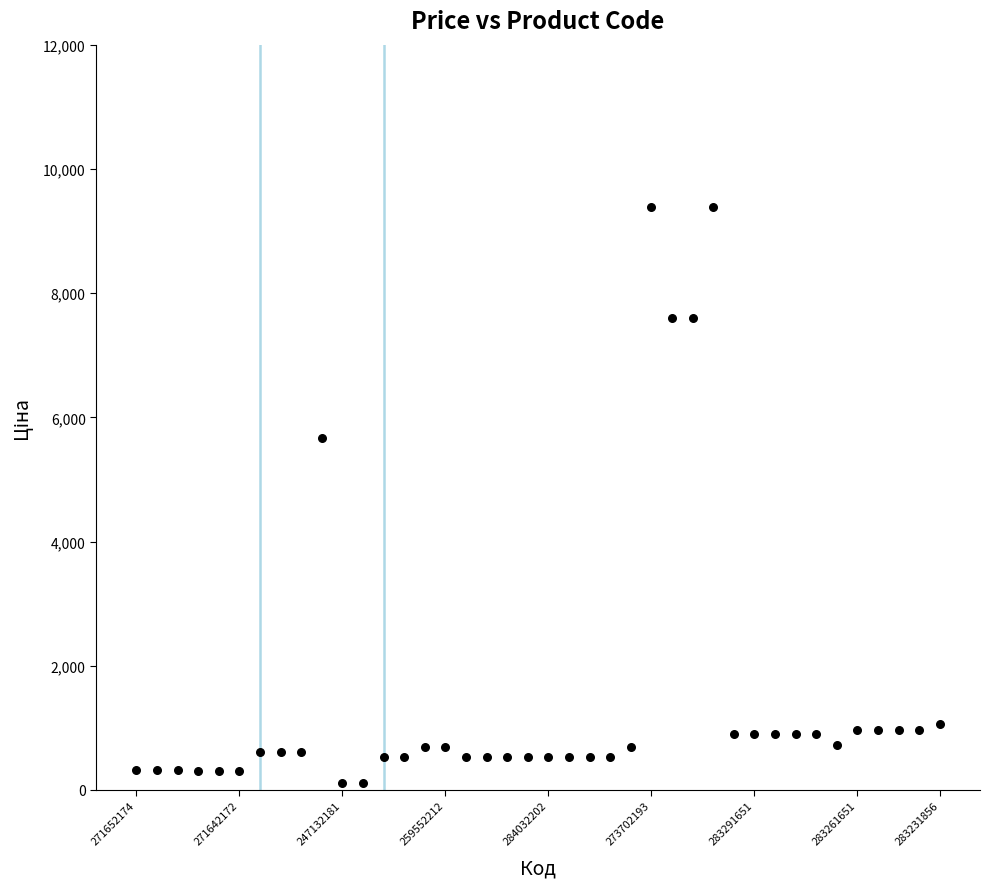

What Y value in the scatter plot is closest to 4749?

5673.8